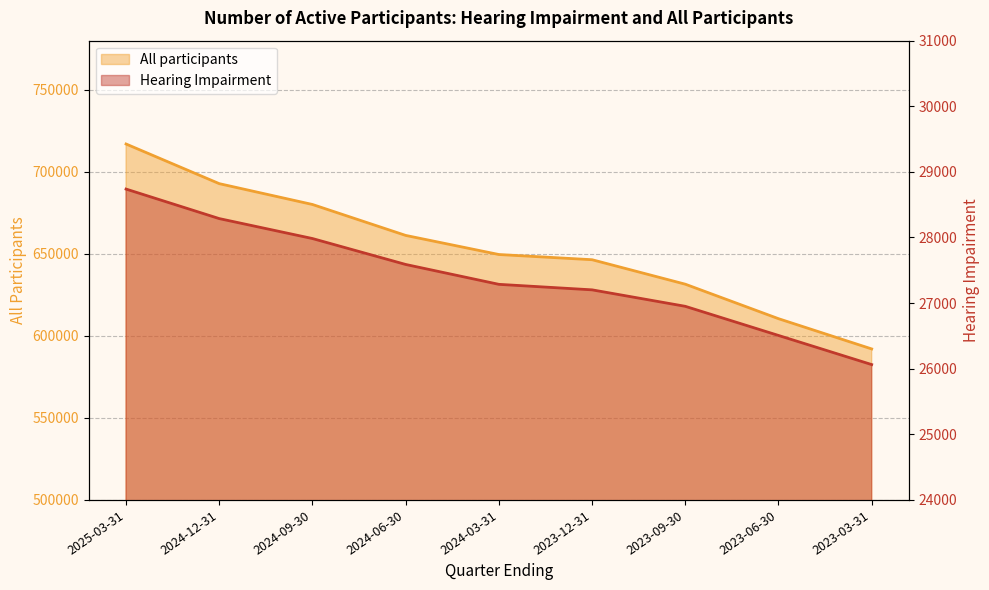

Rank the series at 2023-03-31 from highest to lowest value.

All participants, Hearing Impairment